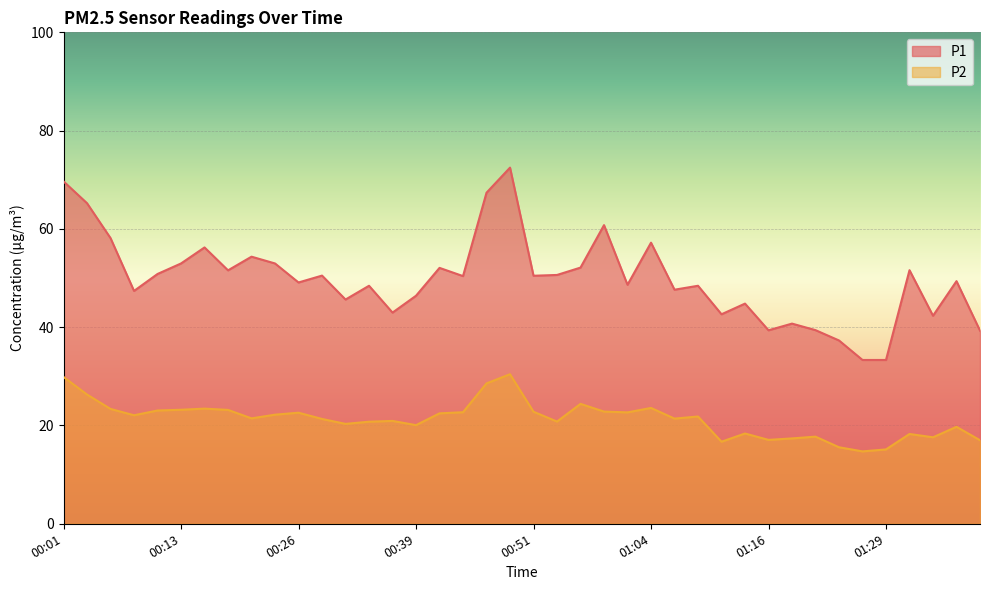

What is the difference between the maximum and second lowest values in the P2 series?

15.3